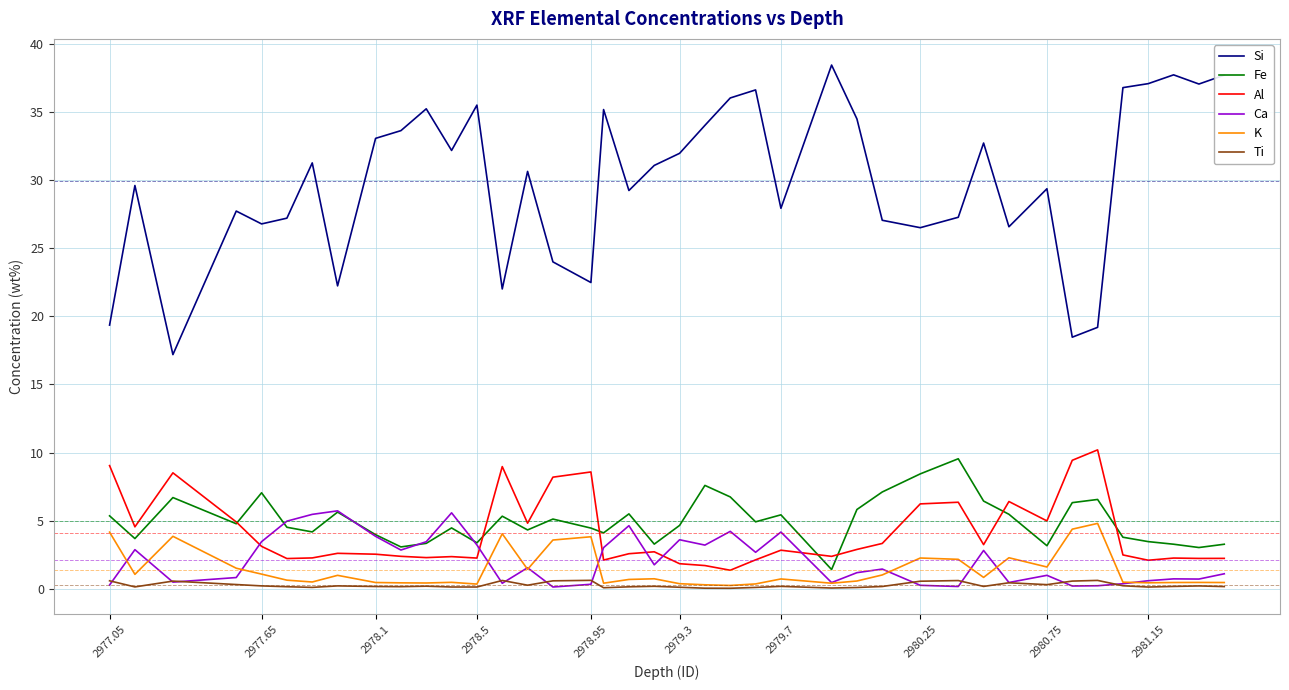

Rank the series by their maximum value, from lowest to highest.

Ti, K, Ca, Fe, Al, Si